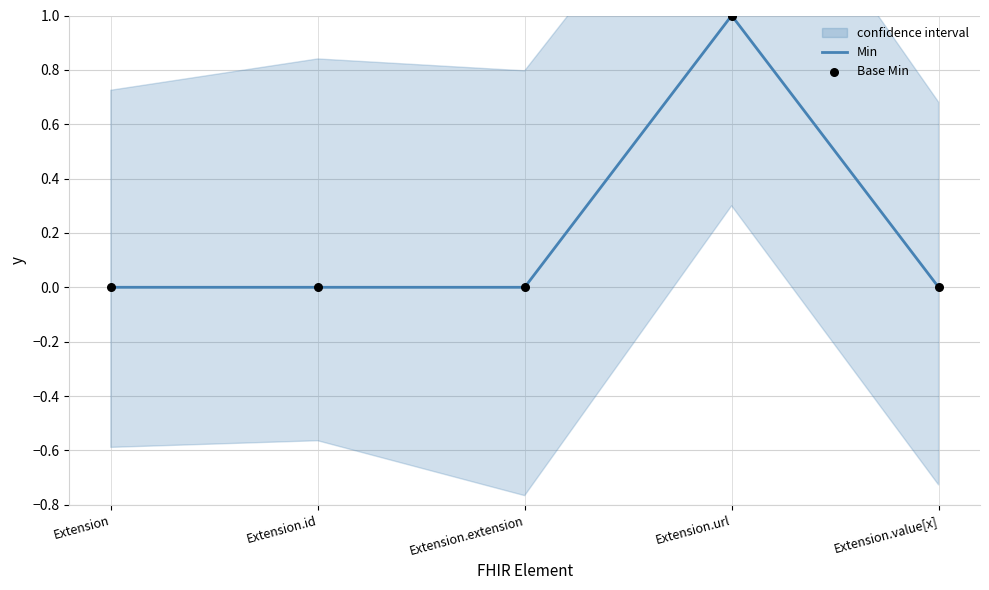

What is the total value across all series at Extension.url?

2